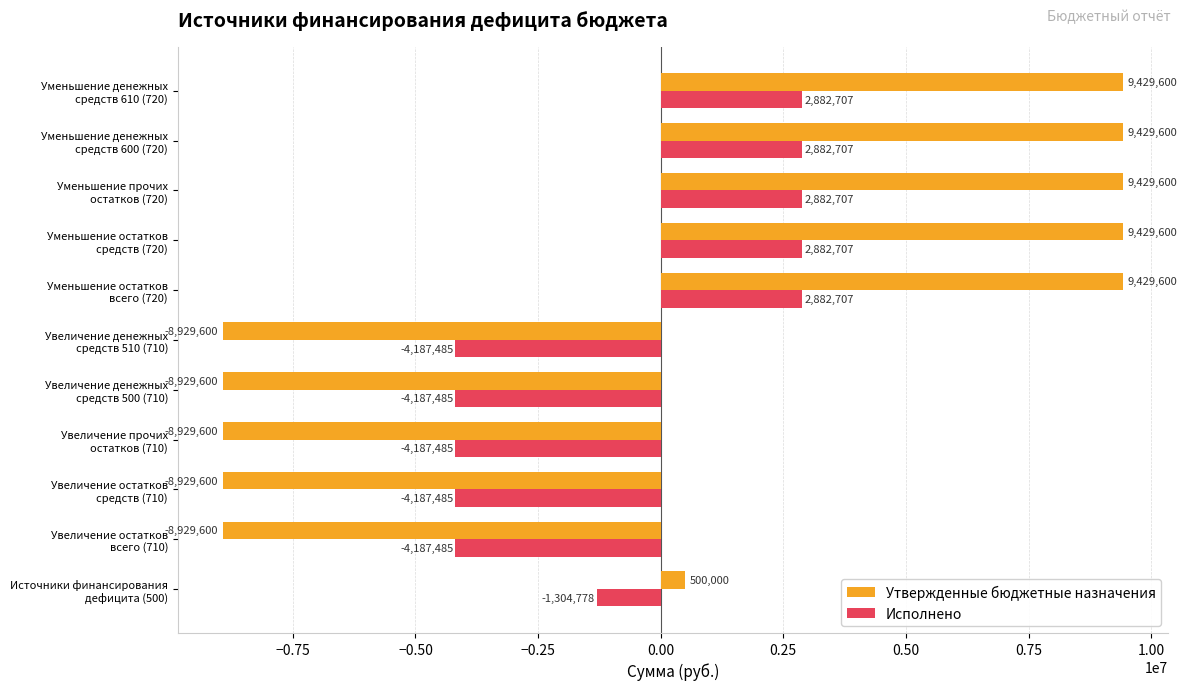

What is the sum of all Утвержденные бюджетные назначения values?

3000000.0